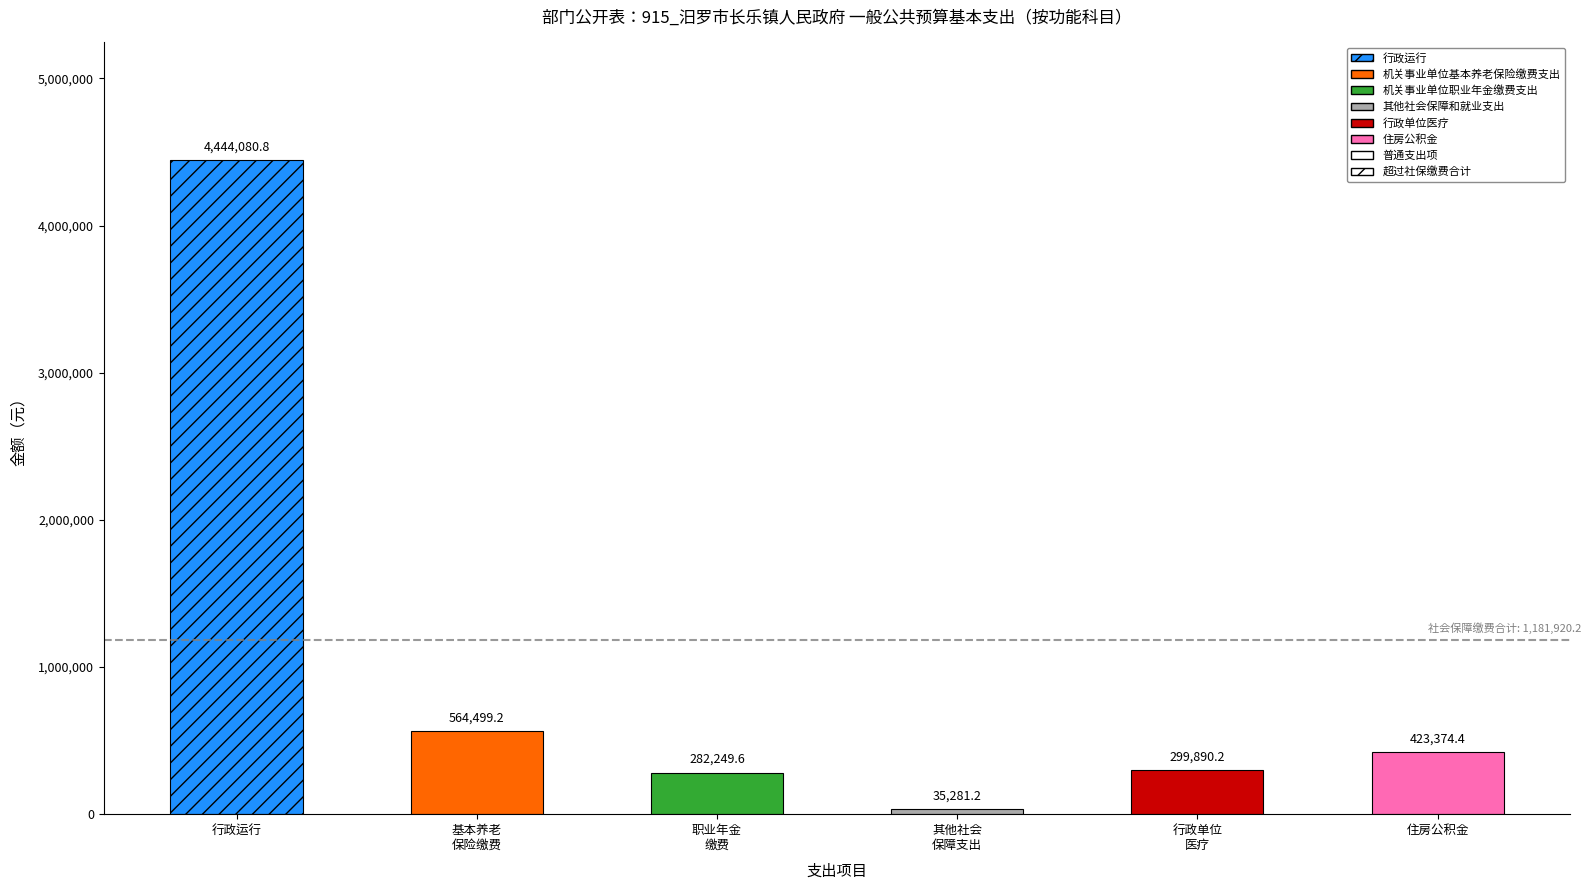

Approximately how many times larger is the value at 机关事业单位职业年金缴费支出 compared to 其他社会保障和就业支出?

8.0